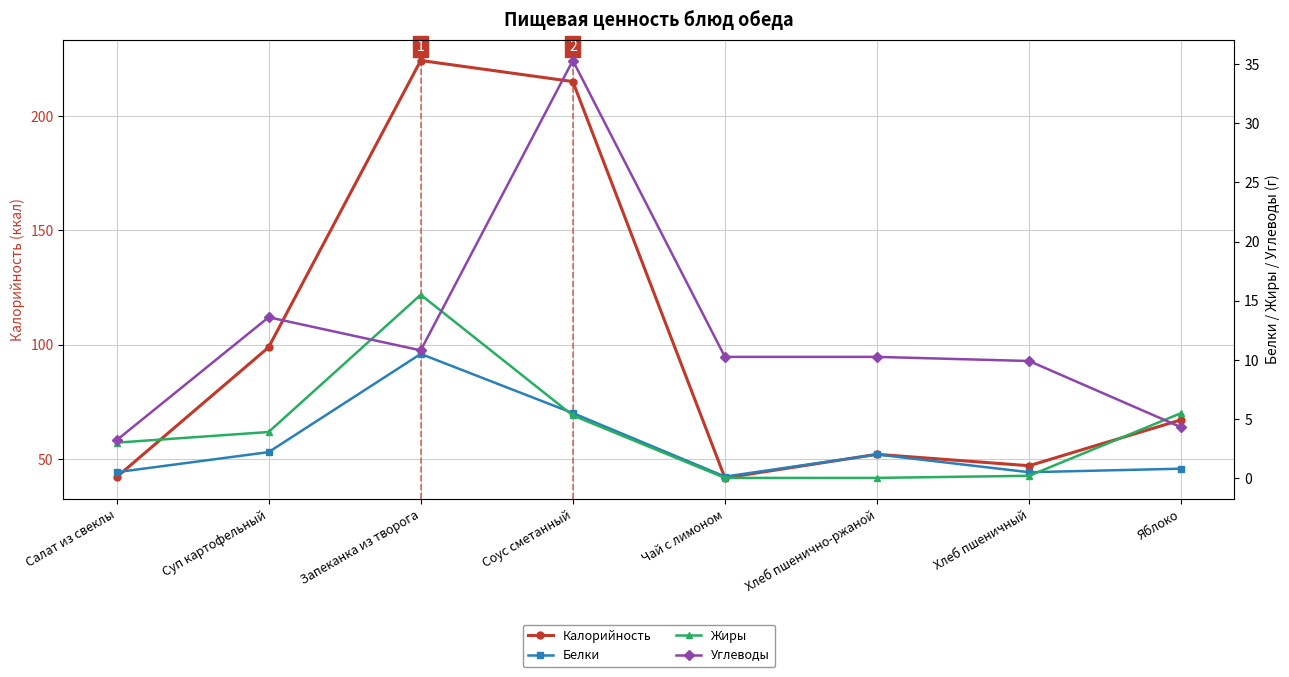

Rank the series at Хлеб пшенично-ржаной from highest to lowest value.

Калорийность, Углеводы, Белки, Жиры